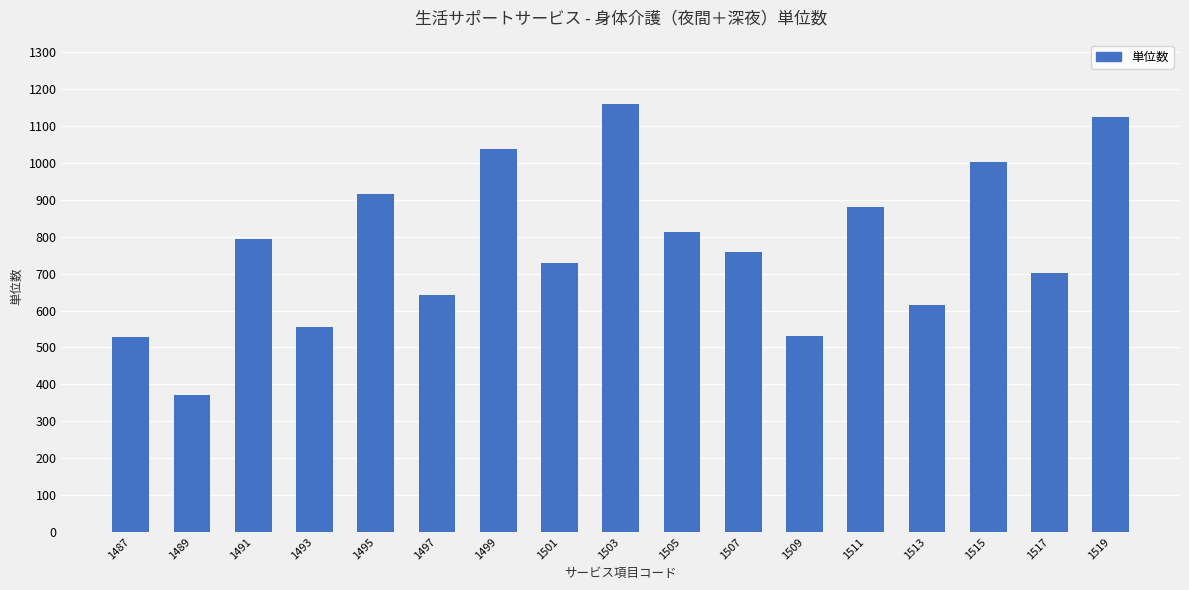

What is the ratio of the value at 1505 to the value at 1493?

1.5